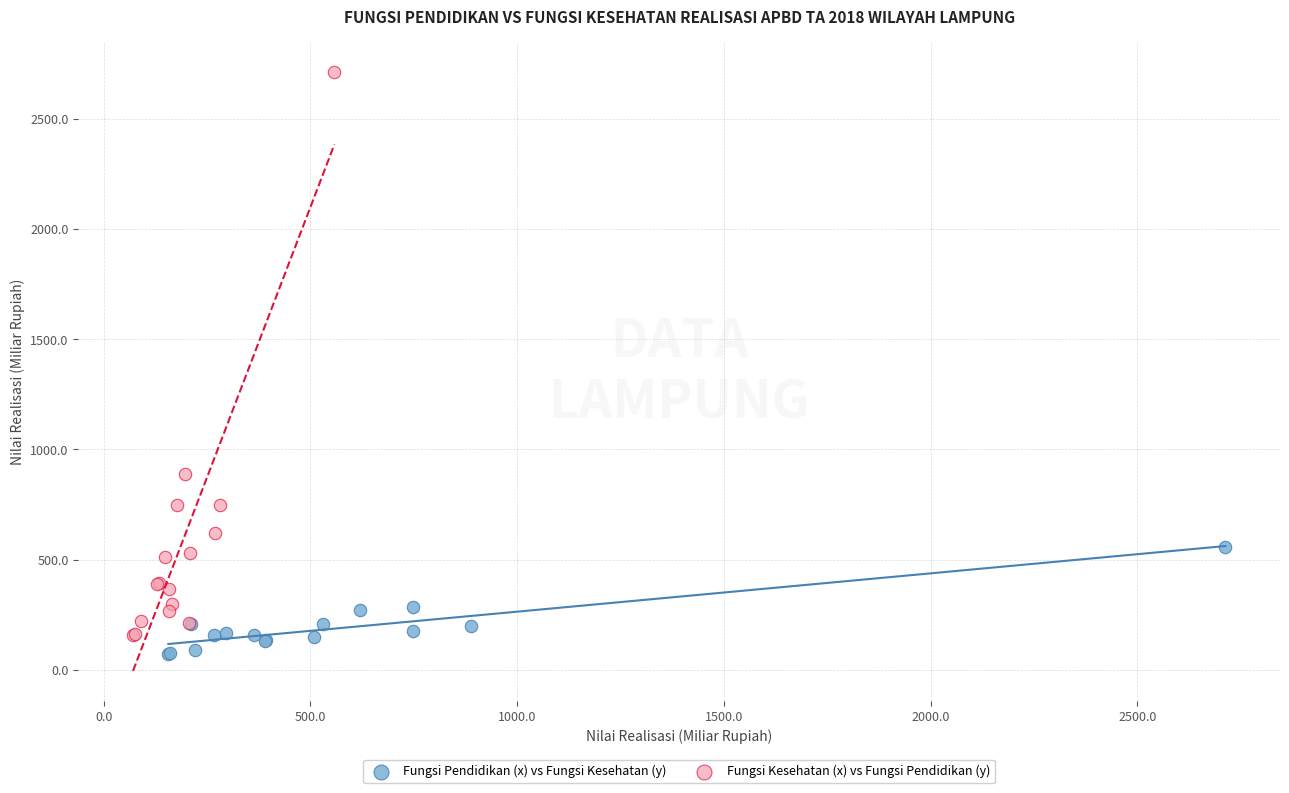

Which series has the widest spread of Y values?

Fungsi Kesehatan (x) vs Fungsi Pendidikan (y)